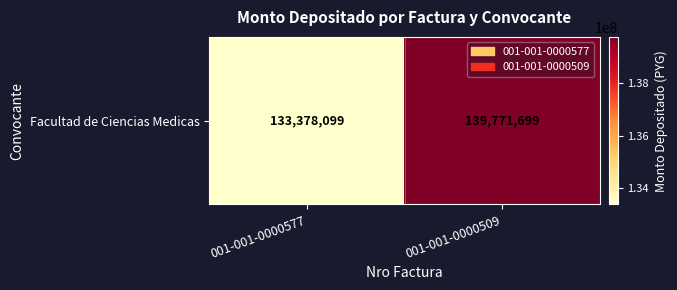

Reading right to left, what are all the values shown in this chart?

139771699	133378099